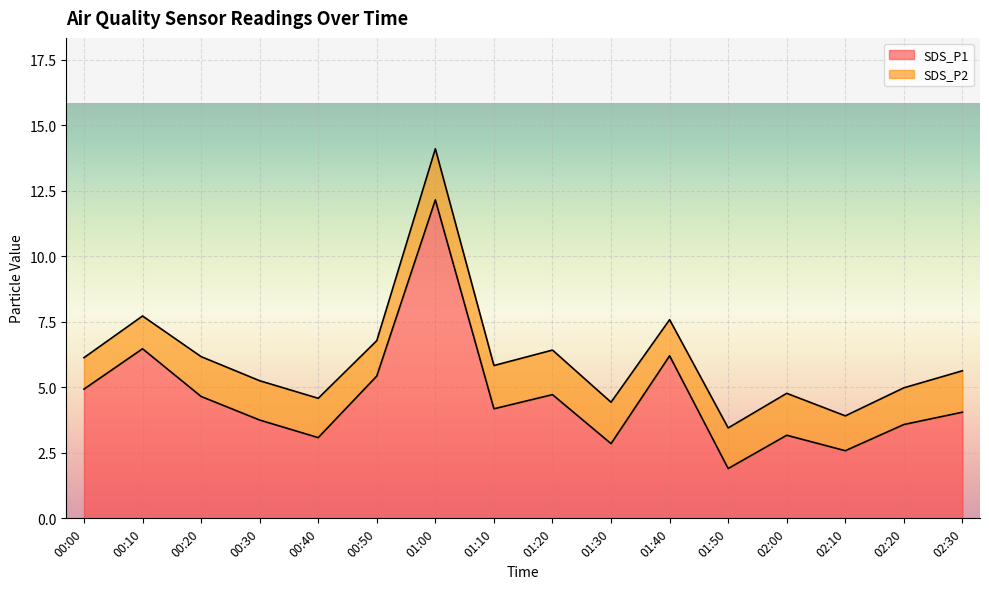

What is the minimum value shown in the chart?

1.9